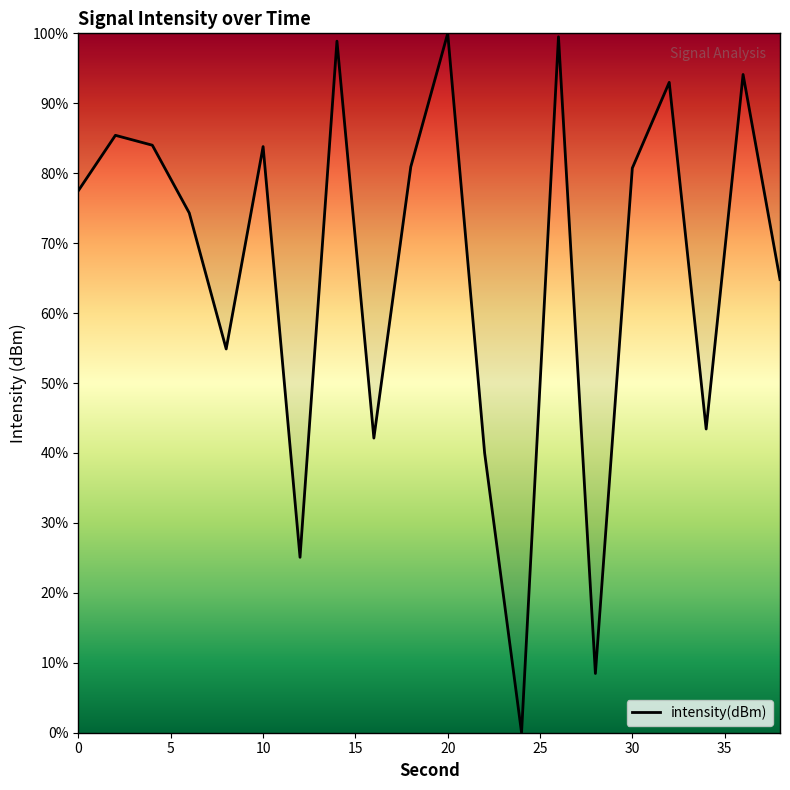

What is the difference between the maximum and minimum values?

100.0